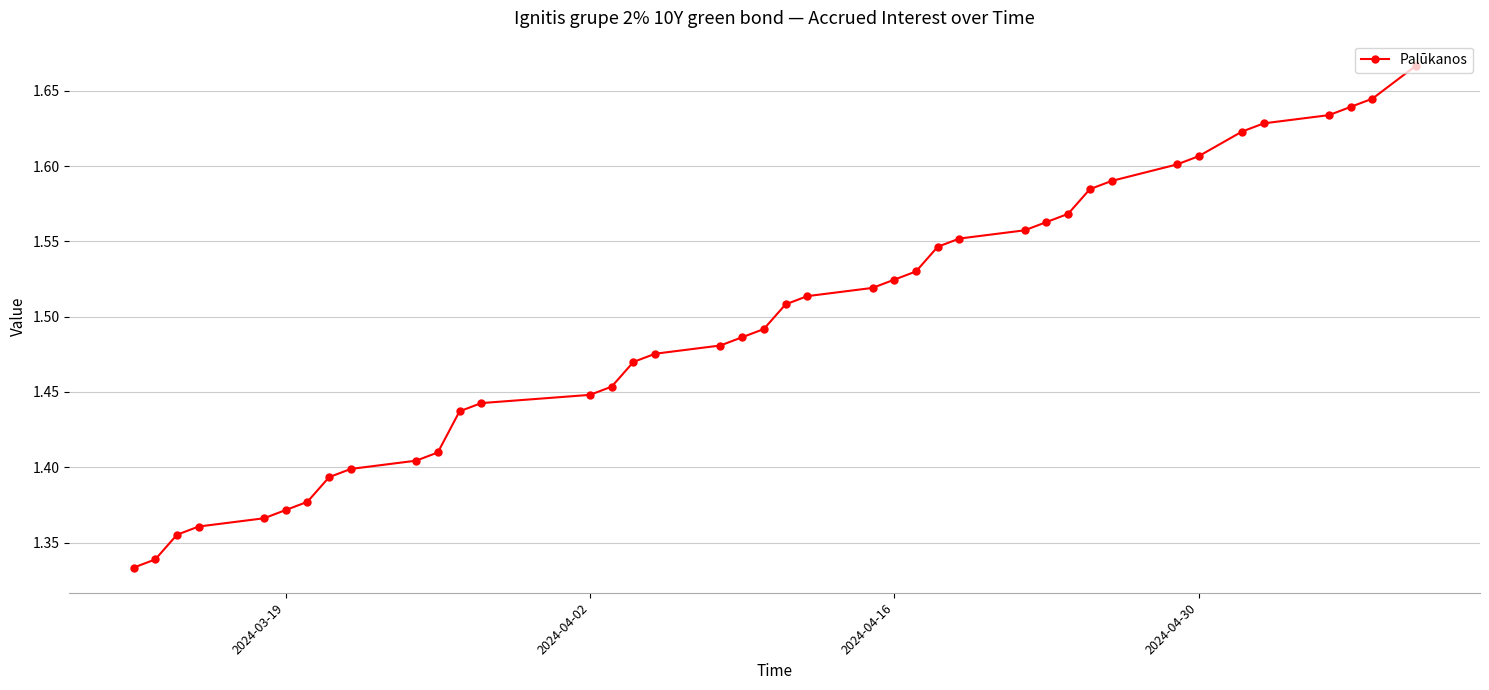

How many distinct data groups are displayed?

1